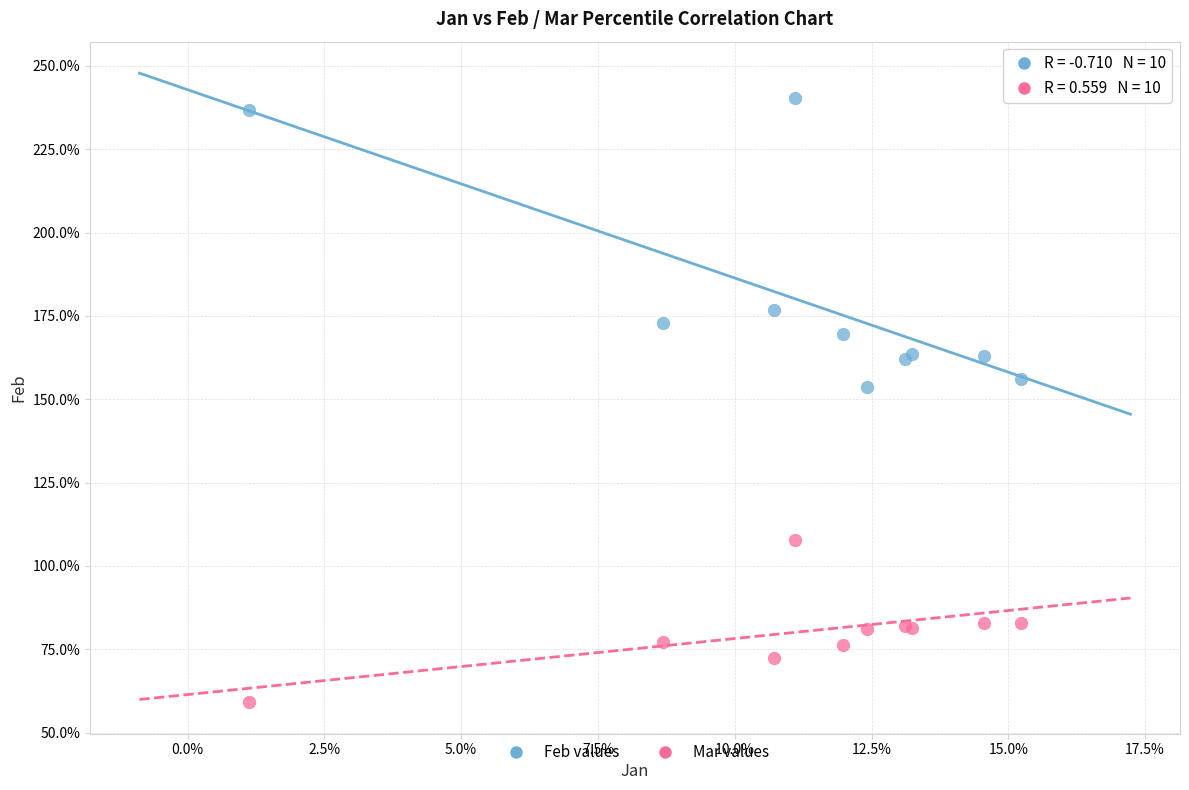

What are all the series names shown in the legend?

Feb values, Mar values